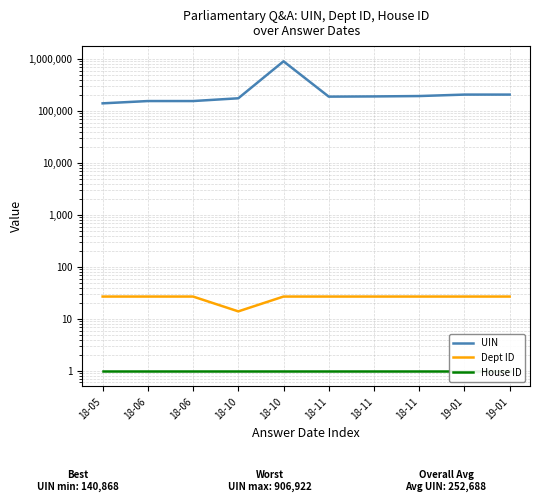

What is the value of the House ID point at the 7th from the left?

1